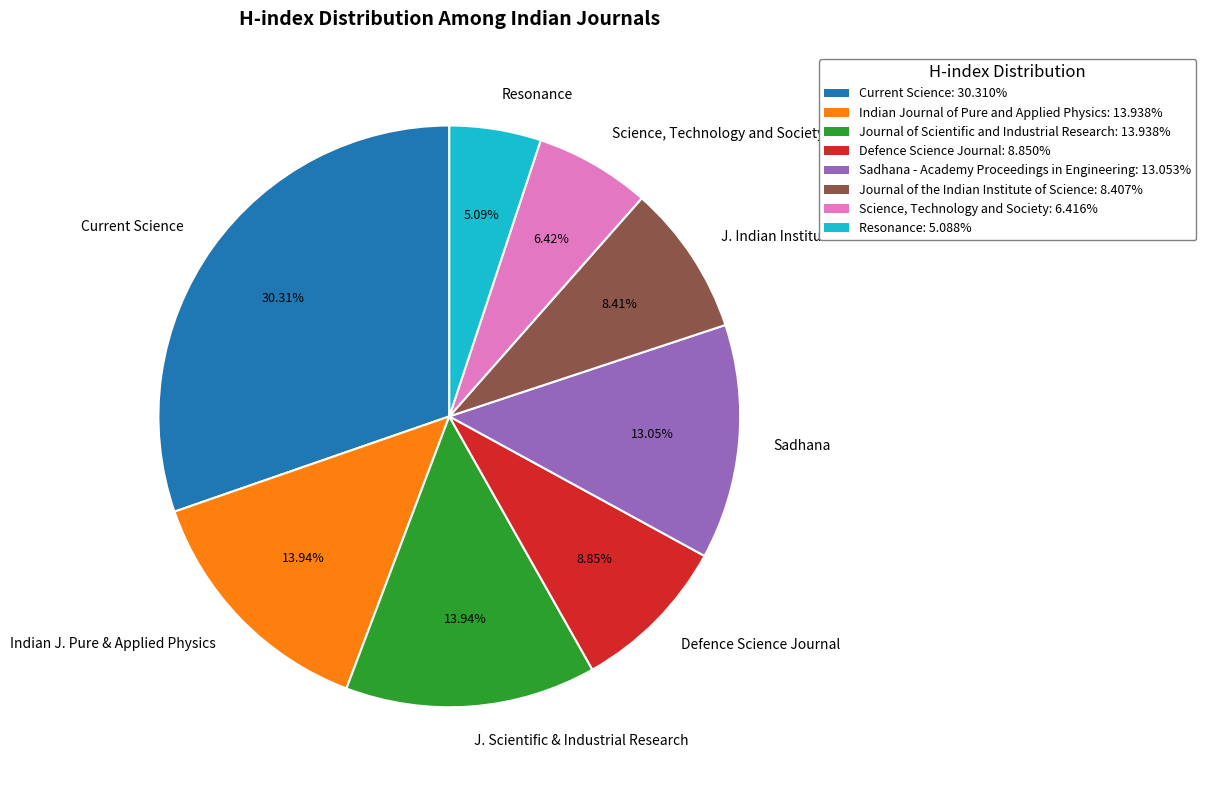

Does any single category account for the majority?

No